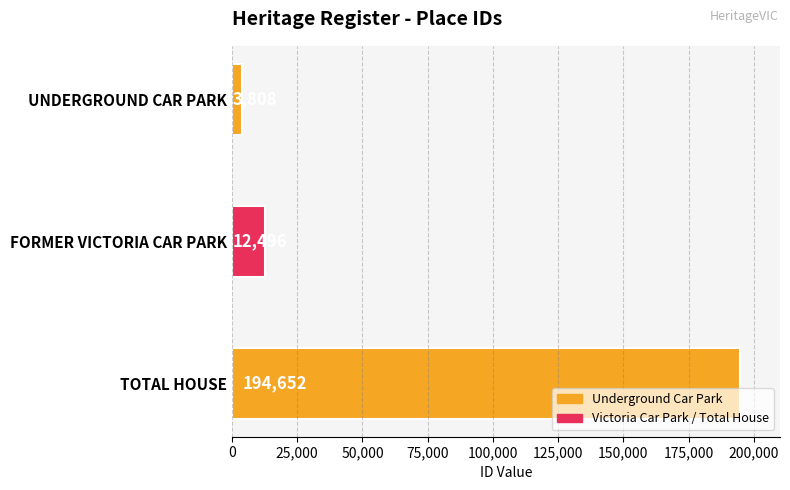

Is it true that the value at TOTAL HOUSE is 346780?

False